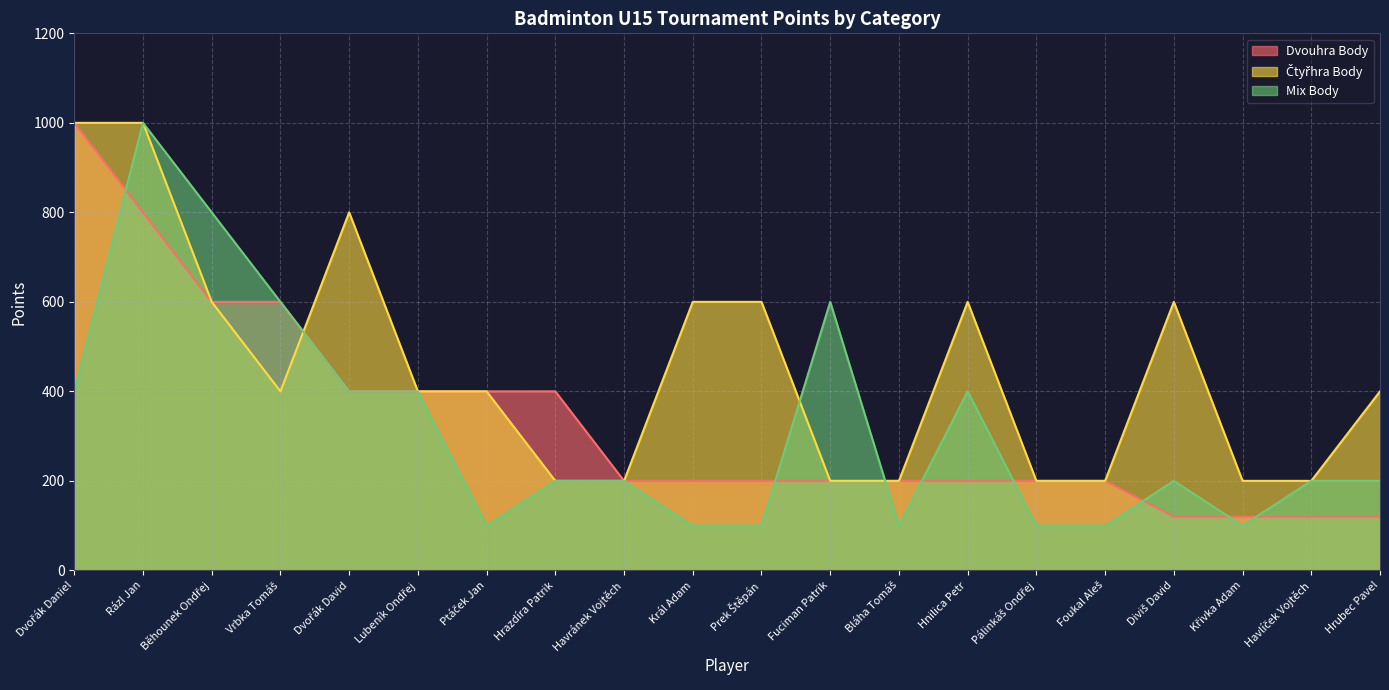

What is the label of the 11th point from the left?

Prek Štěpán